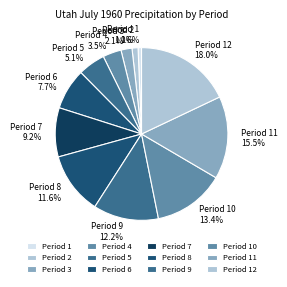

What is the total percentage of Period 7 and Period 10?

22.6%